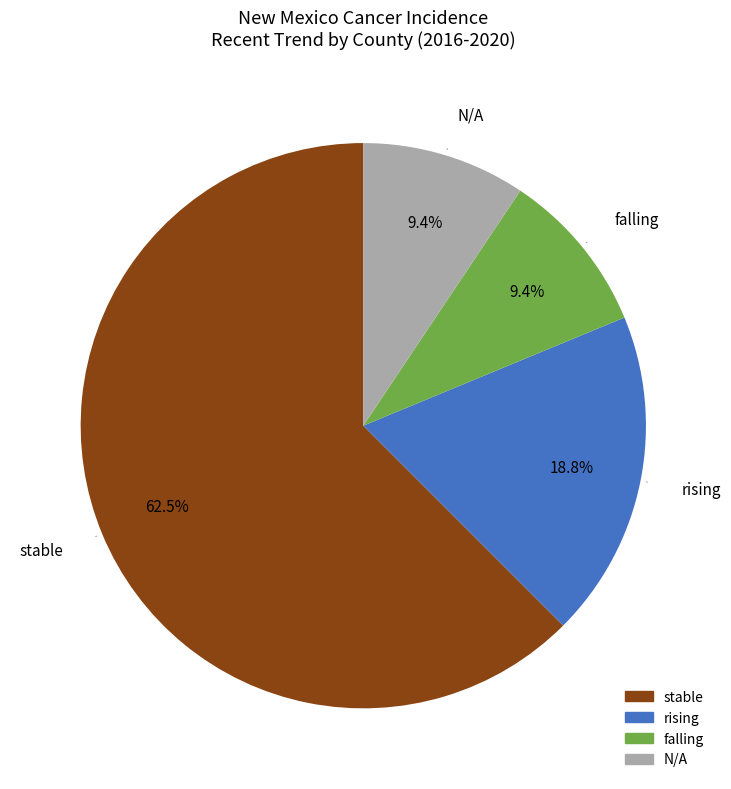

Does stable represent more than half of the total?

Yes